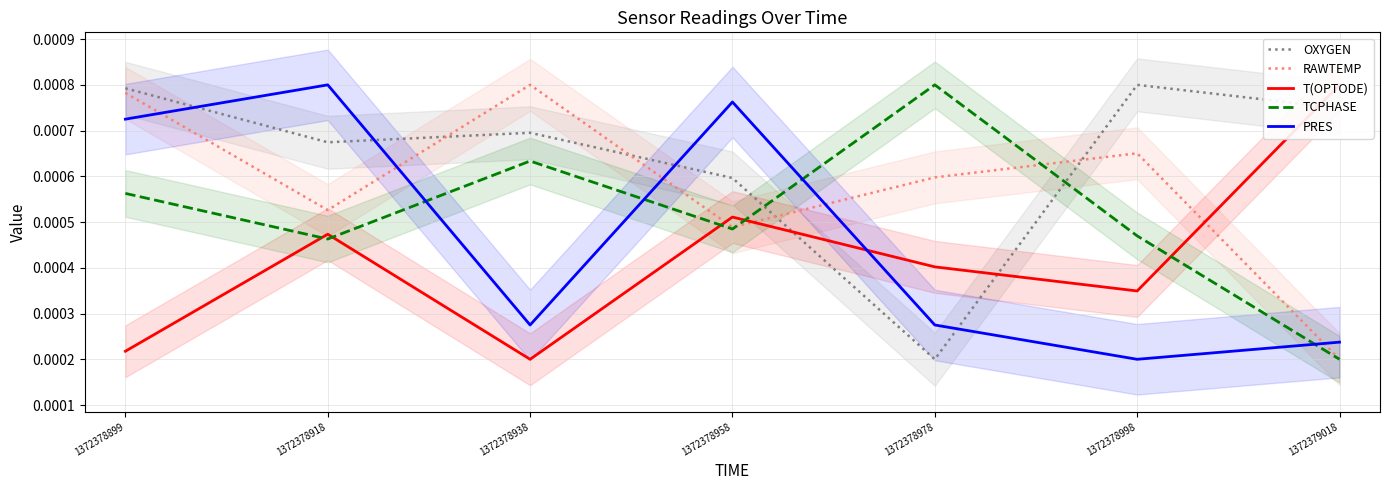

Rank the series at 1372378998 from highest to lowest value.

OXYGEN, RAWTEMP, TCPHASE, T(OPTODE), PRES